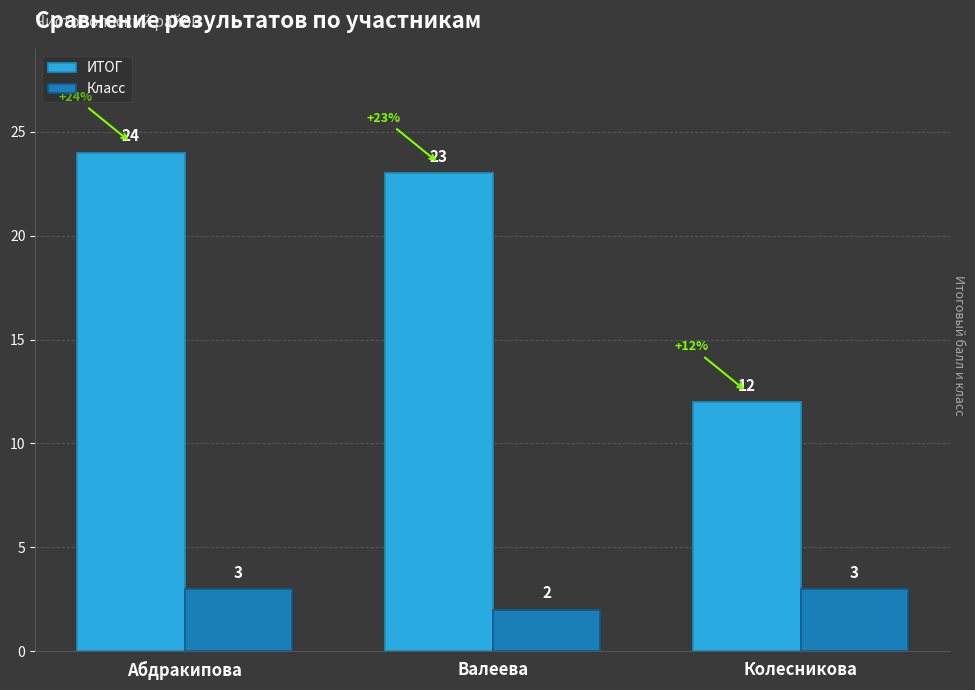

What position from the left is Валеева?

2